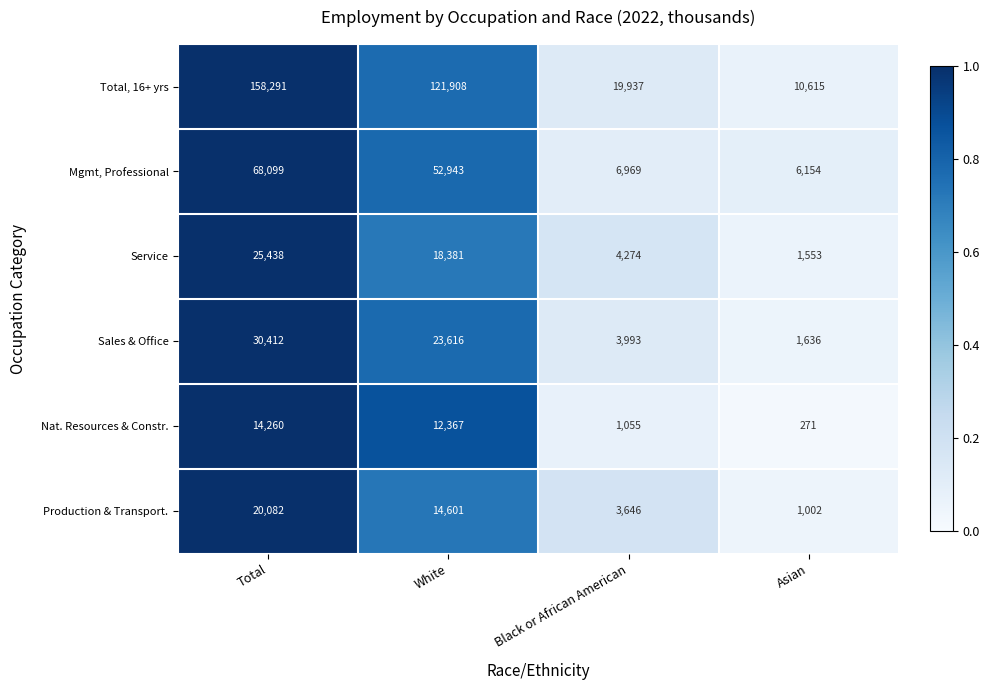

Where is Service nearest to the value 13495?

White